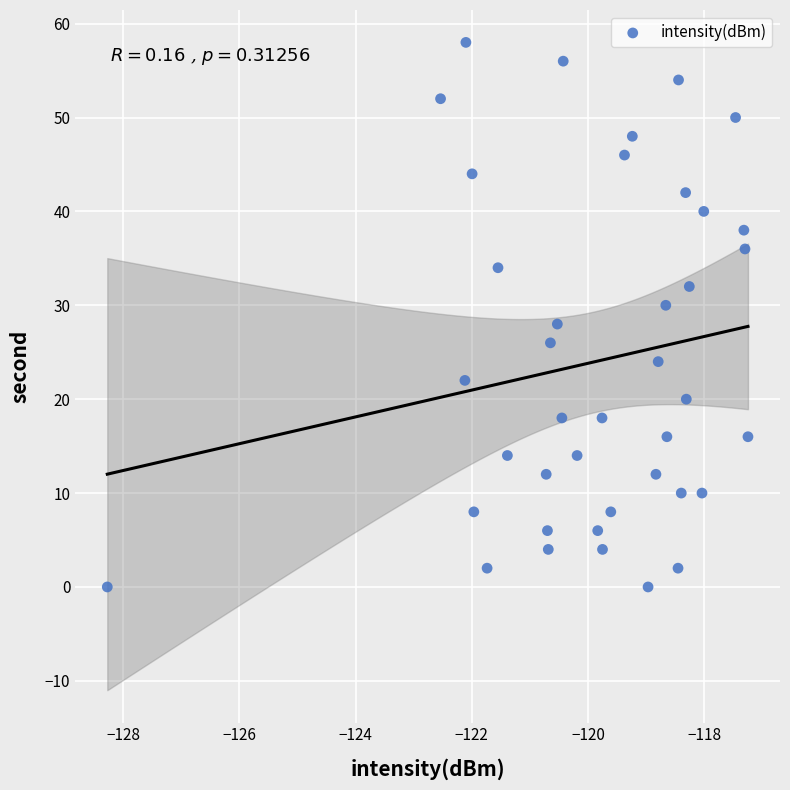

What is the range of Y values (max minus min)?

58